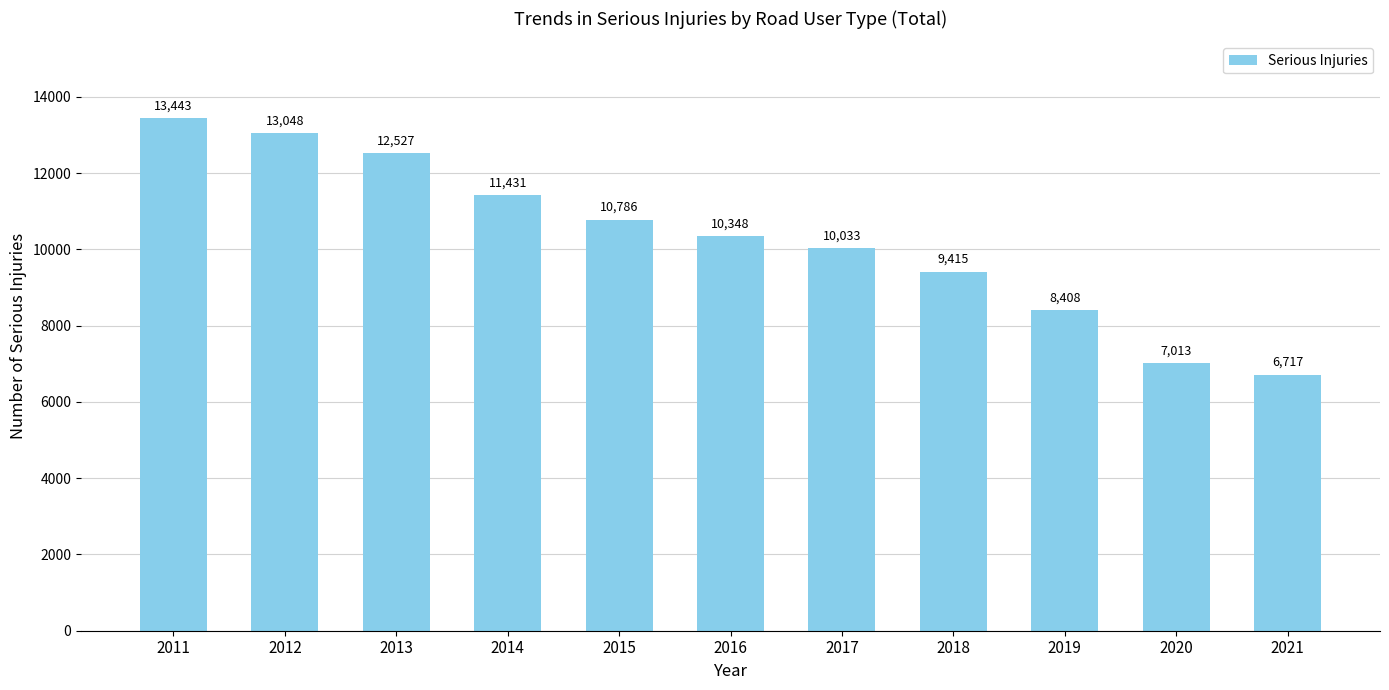

How many values are below 10348?

5